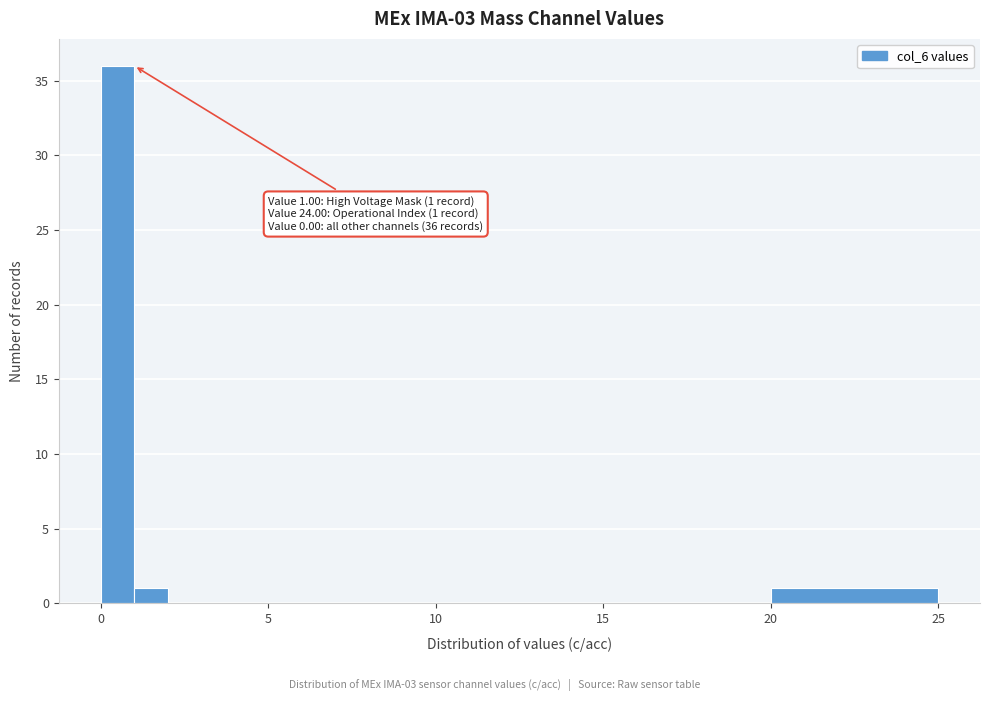

Read against the x-axis, roughly where is the centre of the tallest bar?

0.5